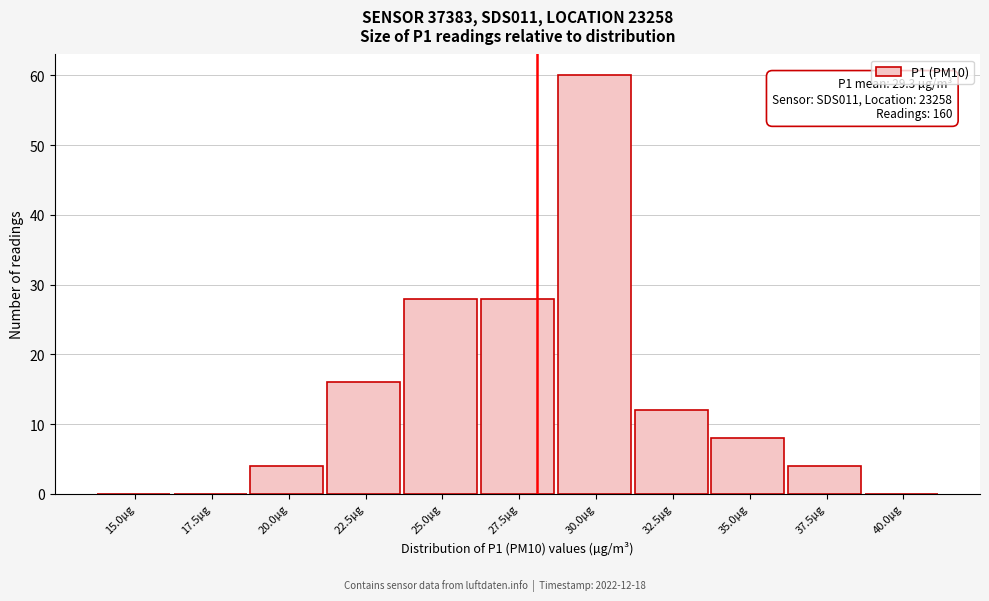

Reading left to right, list all the values displayed in this chart.

15.0µg=0	17.5µg=0	20.0µg=4	22.5µg=16	25.0µg=28	27.5µg=28	30.0µg=60	32.5µg=12	35.0µg=8	37.5µg=4	40.0µg=0